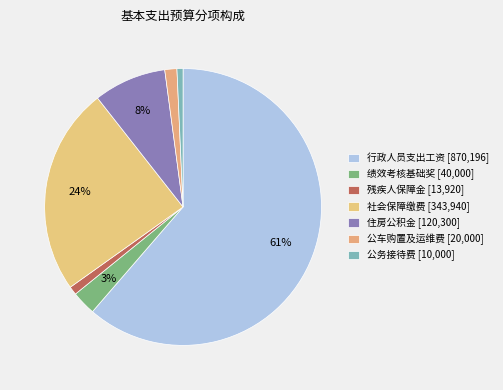

What is the total percentage of 公务接待费 and 绩效考核基础奖?

3.5%